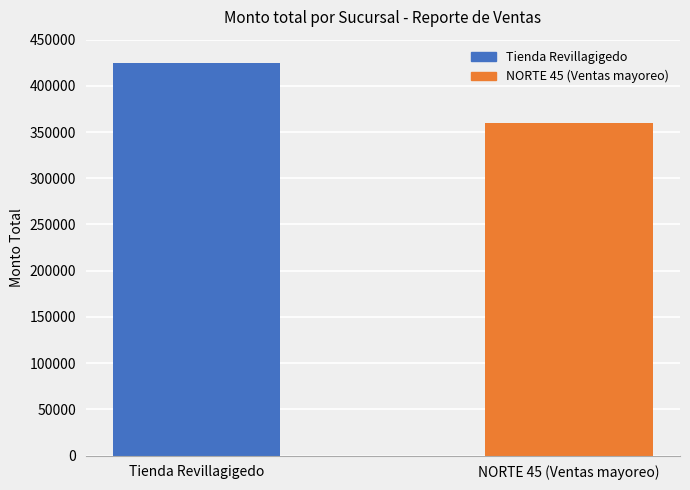

What is the label of the 1st bar from the left?

Tienda Revillagigedo